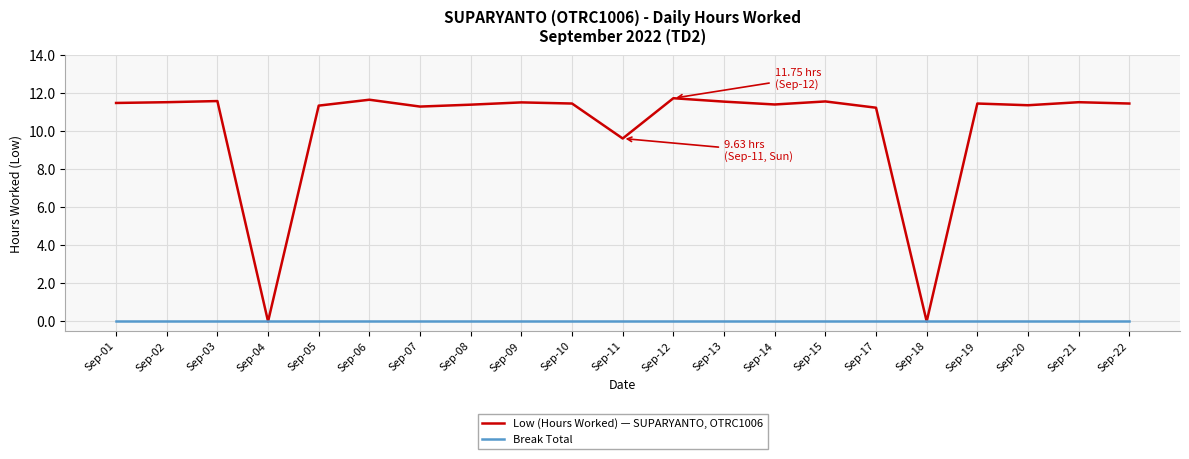

What is the total value across all series at Sep-05?

11.4